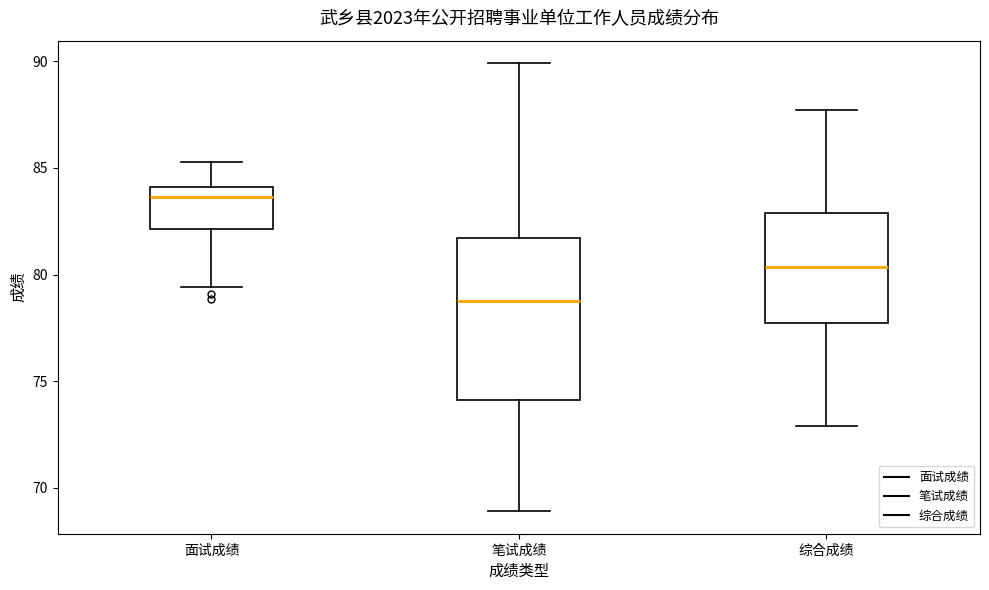

Reading left to right, read every box against the y-axis: the position of its median line, the range the box covers, and the ends of its whiskers. The values are not printed on the chart, so give them approximately, as read against the axis.

面试成绩: median 83.5, box 82.0 to 84.0, whiskers 79.5 to 85.5
笔试成绩: median 79.0, box 74.0 to 81.5, whiskers 69.0 to 90.0
综合成绩: median 80.5, box 77.5 to 83.0, whiskers 73.0 to 87.5